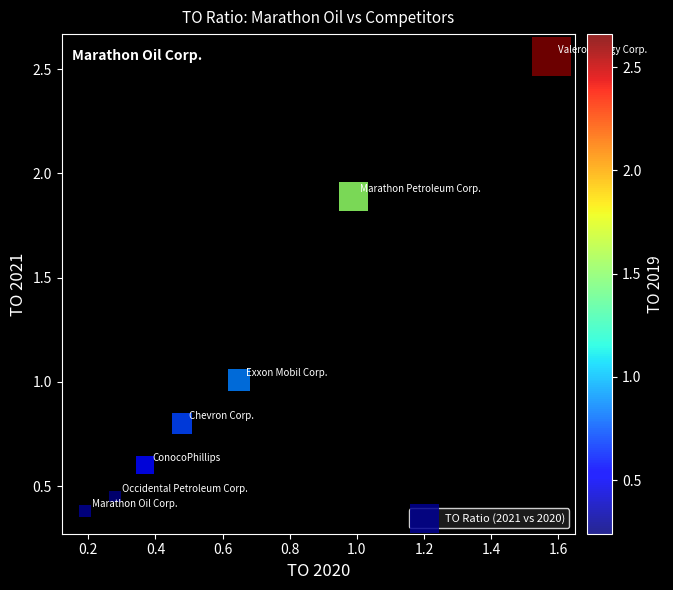

What is the average X value?

0.6